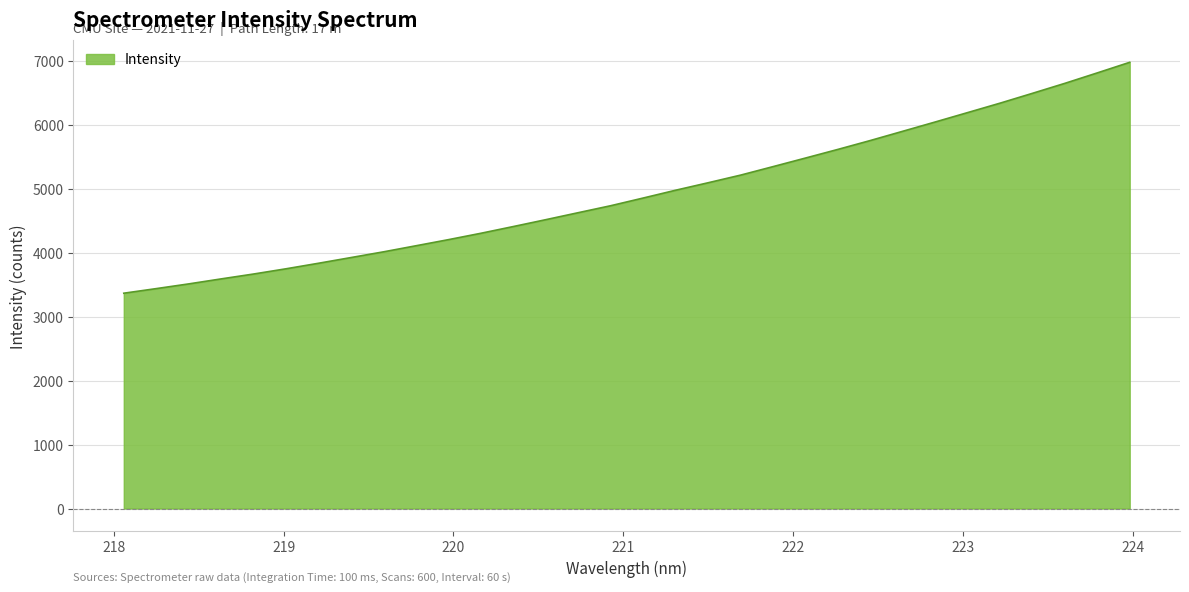

What is the minimum value shown in the chart?

3368.2